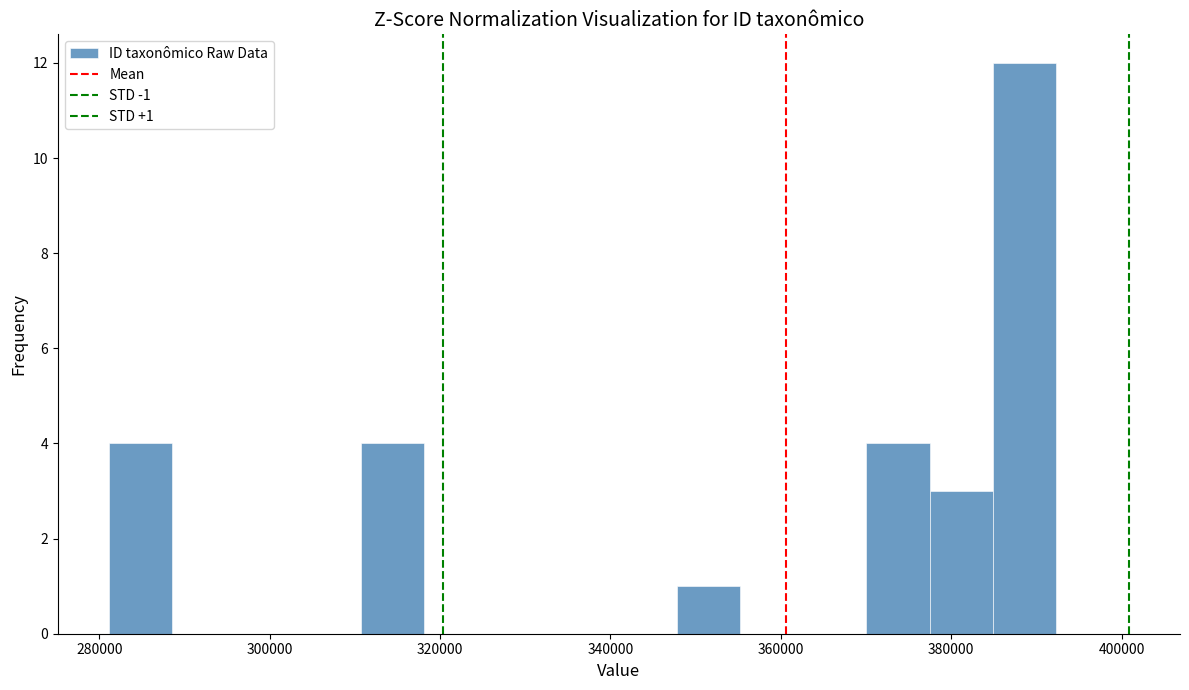

Read against the x-axis, roughly where is the centre of the tallest bar?

388000